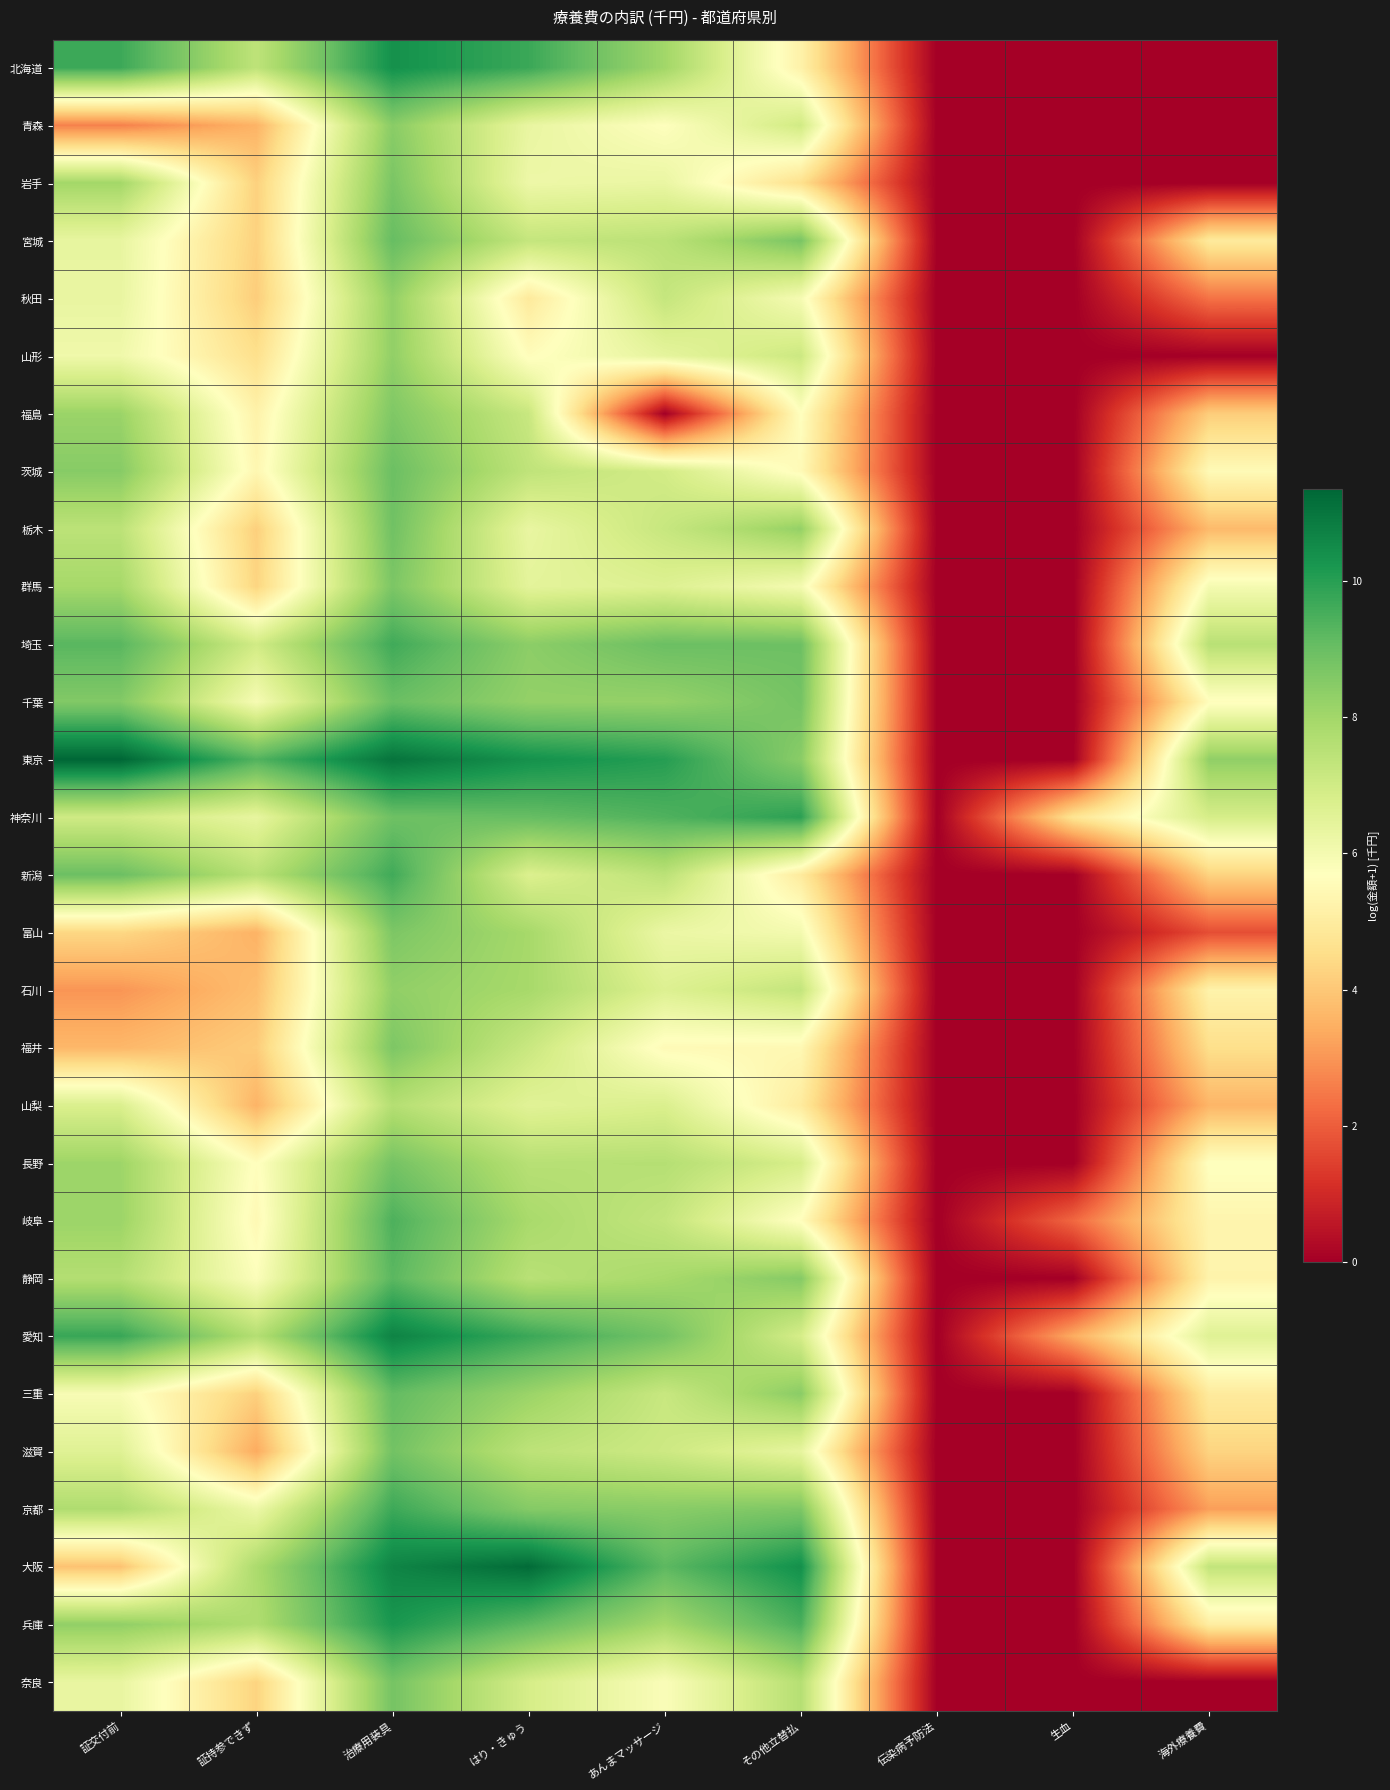

How many series are shown in this chart?

29